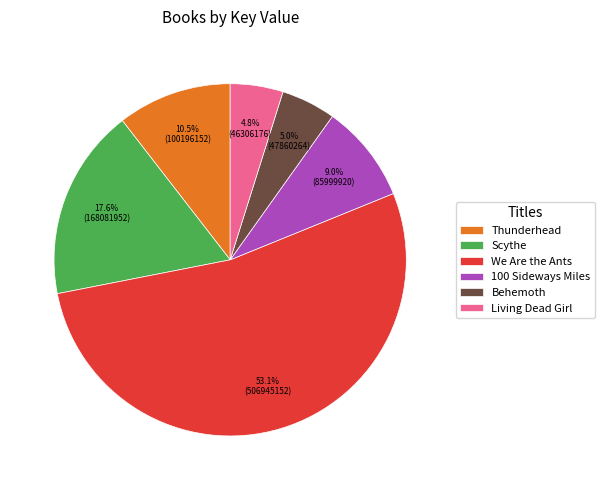

Which has a higher value, Scythe or Living Dead Girl?

Scythe